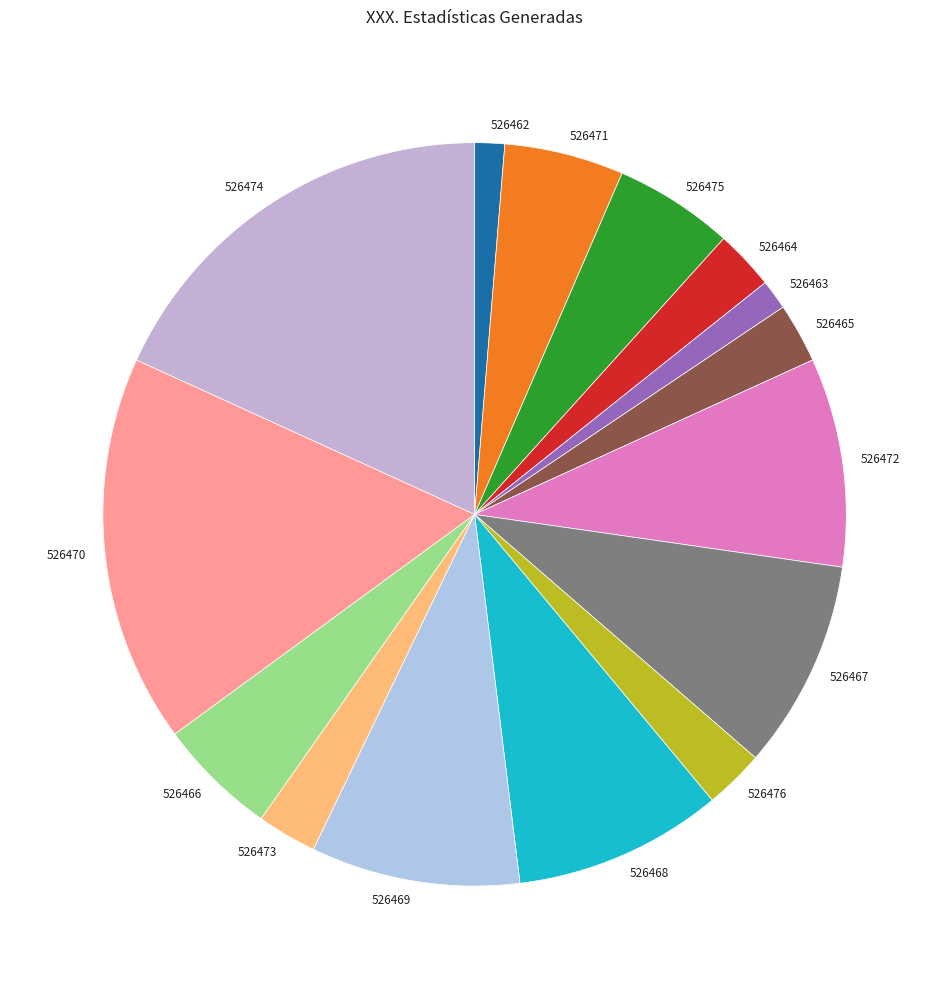

Does any single category account for the majority?

No